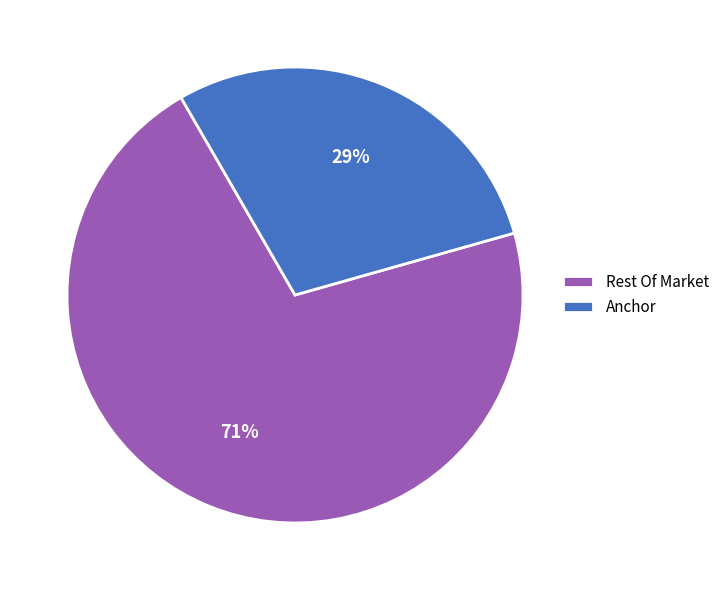

What is the largest slice in the pie chart?

Rest Of Market